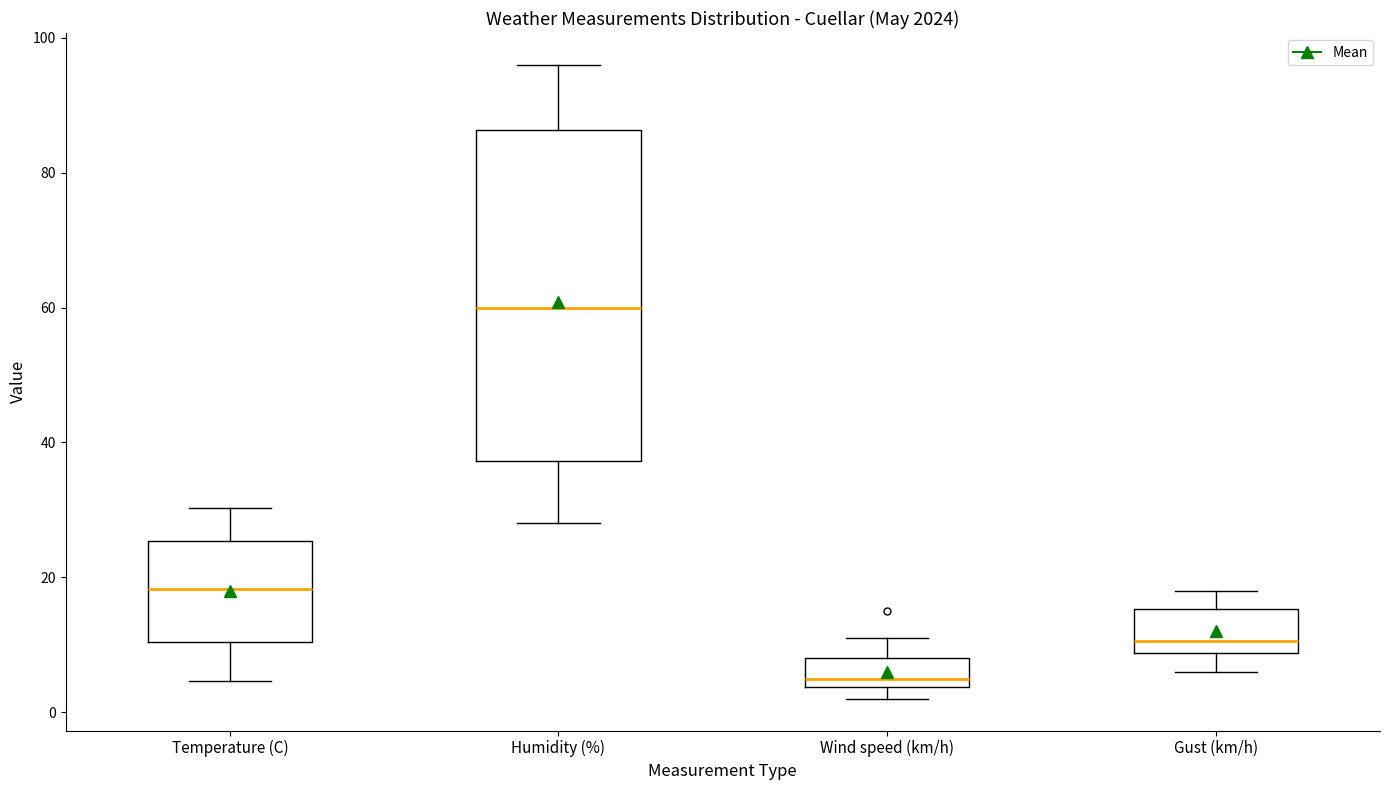

Which box has the highest median line?

Humidity (%)